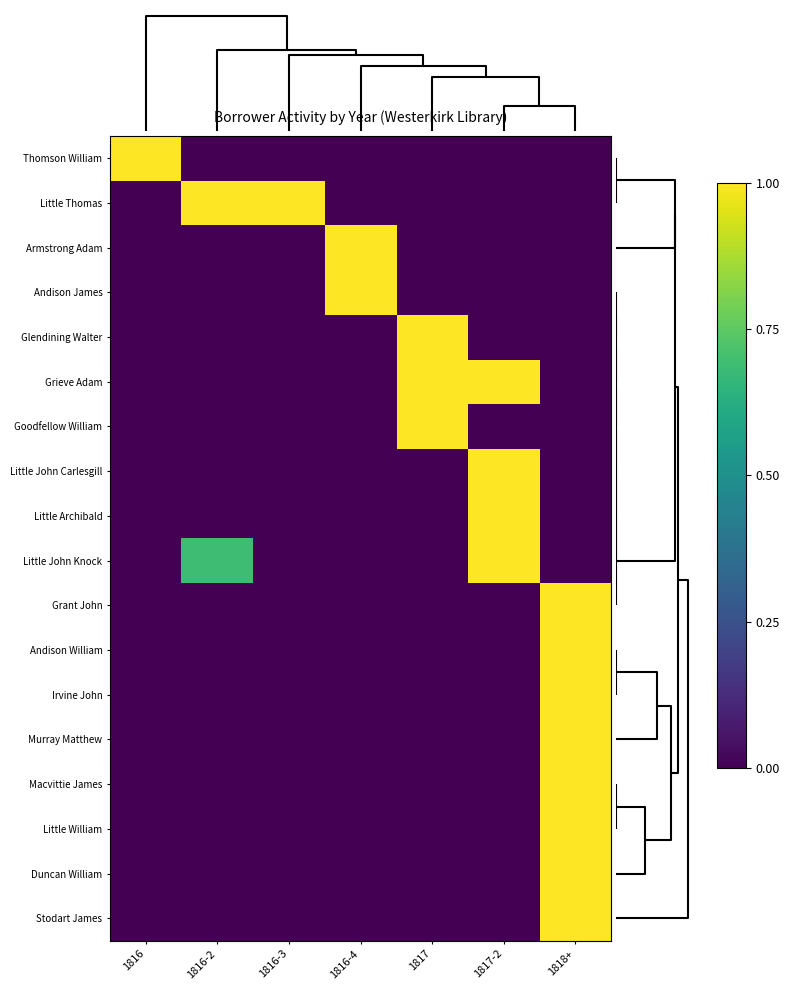

Reading left to right, extract all data points from this chart.

Thomson William: 1816=1.0	1816-2=0.0	1816-3=0.0	1816-4=0.0	1817=0.0	1817-2=0.0	1818+=0.0
Little Thomas: 1816=0.0	1816-2=1.0	1816-3=1.0	1816-4=0.0	1817=0.0	1817-2=0.0	1818+=0.0
Armstrong Adam: 1816=0.0	1816-2=0.0	1816-3=0.0	1816-4=1.0	1817=0.0	1817-2=0.0	1818+=0.0
Andison James: 1816=0.0	1816-2=0.0	1816-3=0.0	1816-4=1.0	1817=0.0	1817-2=0.0	1818+=0.0
Glendining Walter: 1816=0.0	1816-2=0.0	1816-3=0.0	1816-4=0.0	1817=1.0	1817-2=0.0	1818+=0.0
Grieve Adam: 1816=0.0	1816-2=0.0	1816-3=0.0	1816-4=0.0	1817=1.0	1817-2=1.0	1818+=0.0
Goodfellow William: 1816=0.0	1816-2=0.0	1816-3=0.0	1816-4=0.0	1817=1.0	1817-2=0.0	1818+=0.0
Little John Carlesgill: 1816=0.0	1816-2=0.0	1816-3=0.0	1816-4=0.0	1817=0.0	1817-2=1.0	1818+=0.0
Little Archibald: 1816=0.0	1816-2=0.0	1816-3=0.0	1816-4=0.0	1817=0.0	1817-2=1.0	1818+=0.0
Little John Knock: 1816=0.0	1816-2=0.7	1816-3=0.0	1816-4=0.0	1817=0.0	1817-2=1.0	1818+=0.0
Grant John: 1816=0.0	1816-2=0.0	1816-3=0.0	1816-4=0.0	1817=0.0	1817-2=0.0	1818+=1.0
Andison William: 1816=0.0	1816-2=0.0	1816-3=0.0	1816-4=0.0	1817=0.0	1817-2=0.0	1818+=1.0
Irvine John: 1816=0.0	1816-2=0.0	1816-3=0.0	1816-4=0.0	1817=0.0	1817-2=0.0	1818+=1.0
Murray Matthew: 1816=0.0	1816-2=0.0	1816-3=0.0	1816-4=0.0	1817=0.0	1817-2=0.0	1818+=1.0
Macvittie James: 1816=0.0	1816-2=0.0	1816-3=0.0	1816-4=0.0	1817=0.0	1817-2=0.0	1818+=1.0
Little William: 1816=0.0	1816-2=0.0	1816-3=0.0	1816-4=0.0	1817=0.0	1817-2=0.0	1818+=1.0
Duncan William: 1816=0.0	1816-2=0.0	1816-3=0.0	1816-4=0.0	1817=0.0	1817-2=0.0	1818+=1.0
Stodart James: 1816=0.0	1816-2=0.0	1816-3=0.0	1816-4=0.0	1817=0.0	1817-2=0.0	1818+=1.0